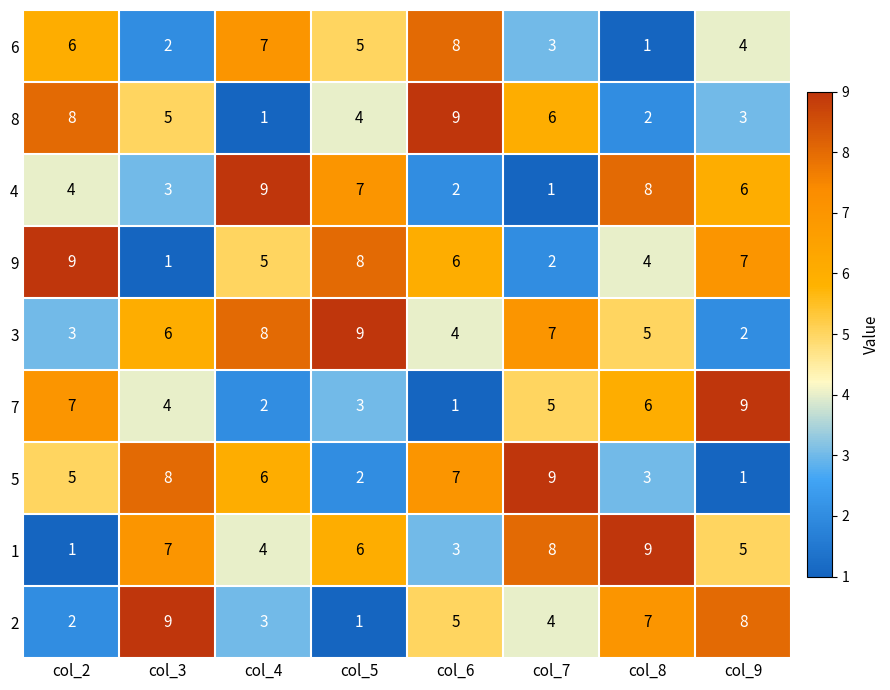

List the labels in order of 1 value, smallest first.

col_2, col_6, col_4, col_9, col_5, col_3, col_7, col_8